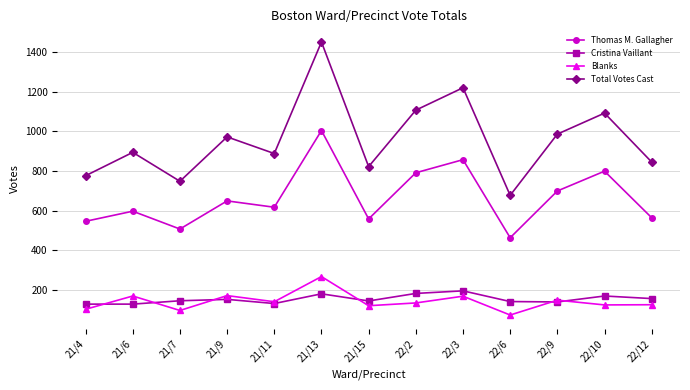

Is it true that Total Votes Cast equals 776 at 21/4?

True